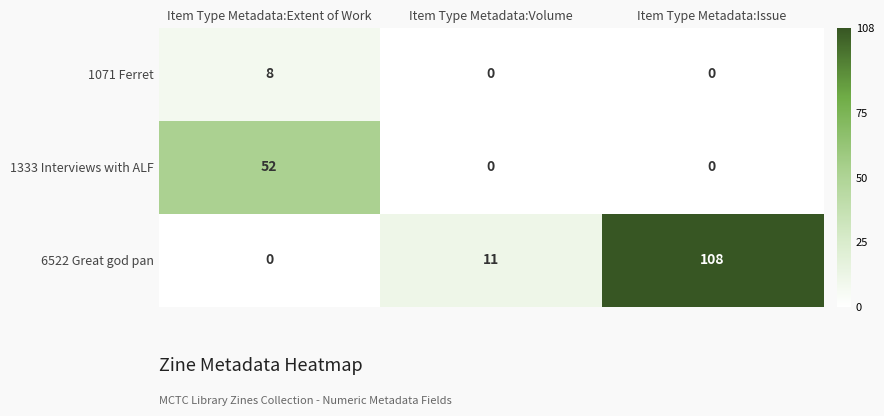

The value of 1333 Interviews with ALF at Item Type Metadata:Issue is 0. True or false?

True